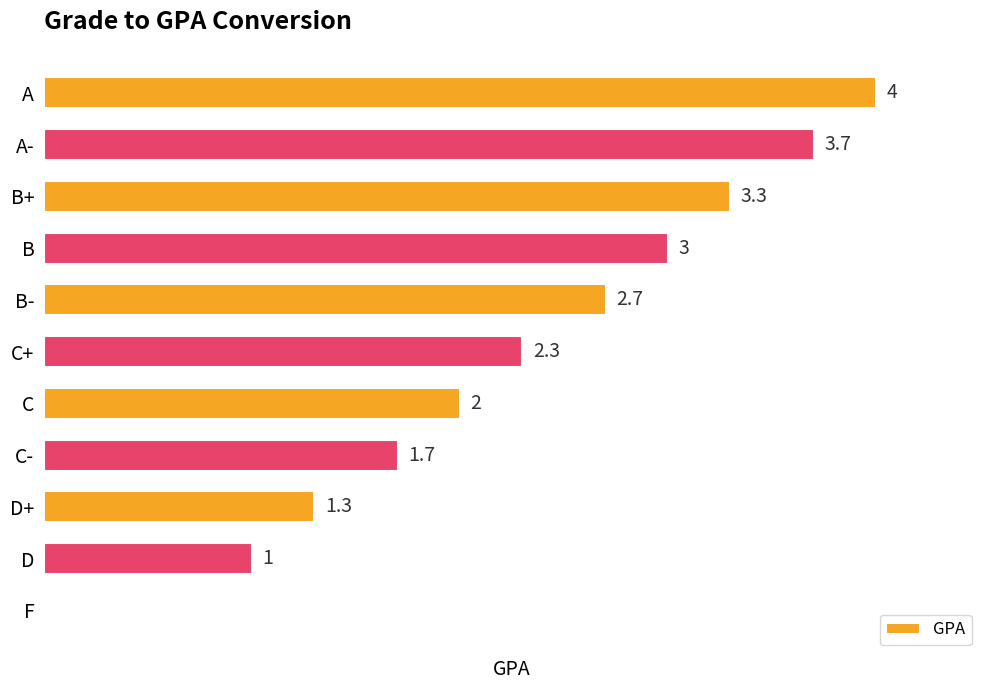

Where is the data nearest to the value 2?

C